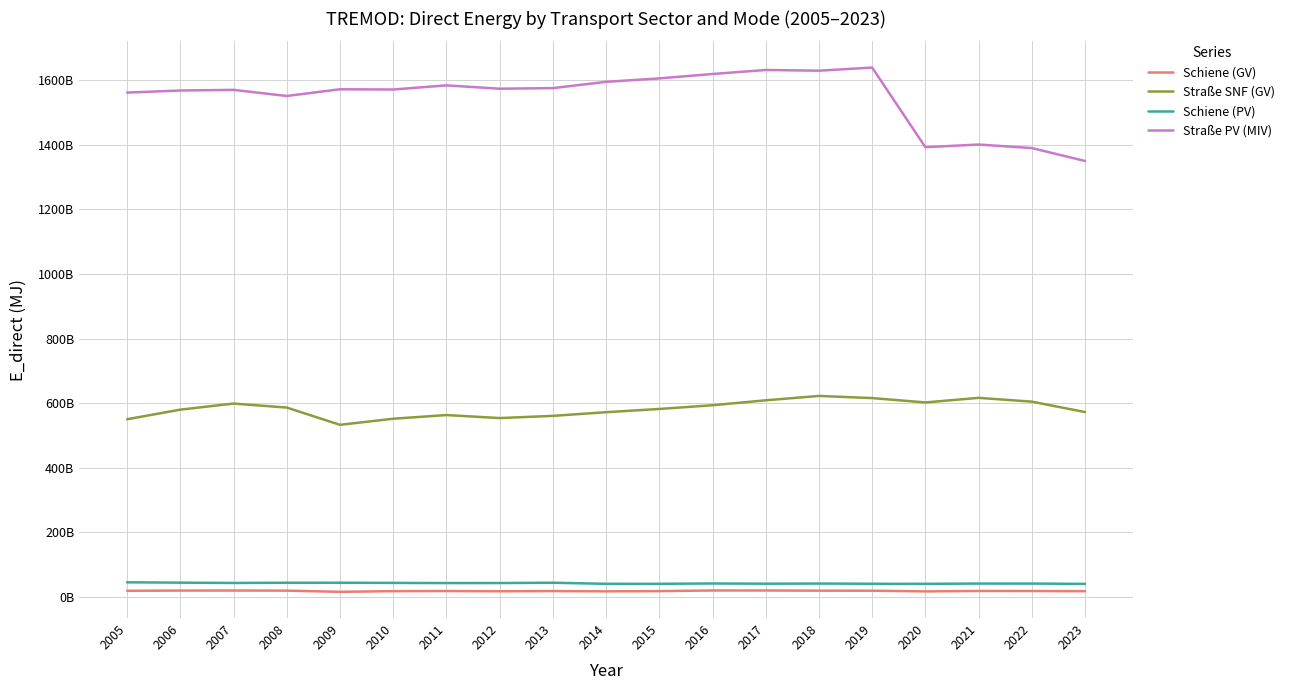

What is the sum of all Schiene (PV) values?

807417356269.8